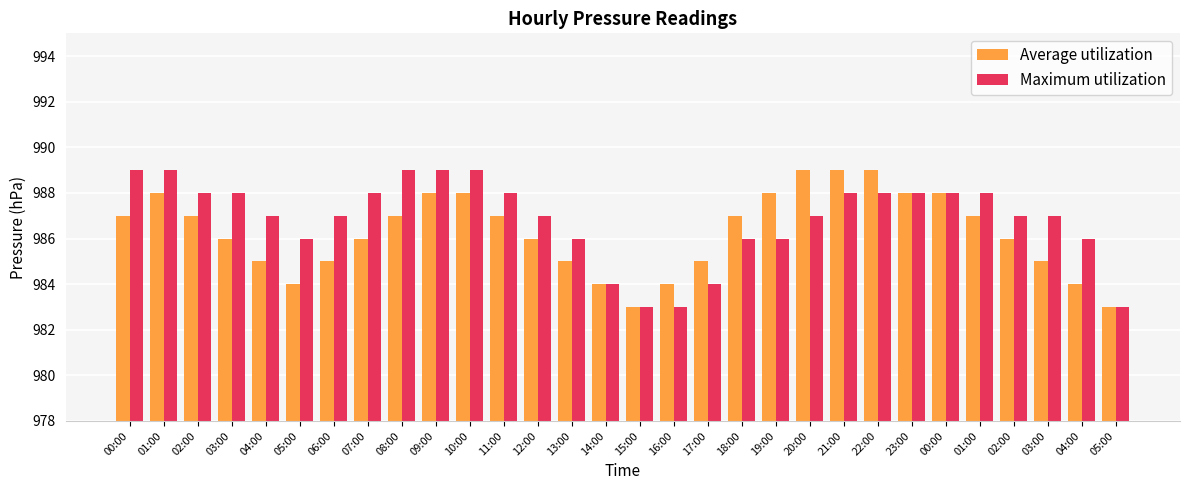

Which label corresponds to the largest value in the chart?

20:00